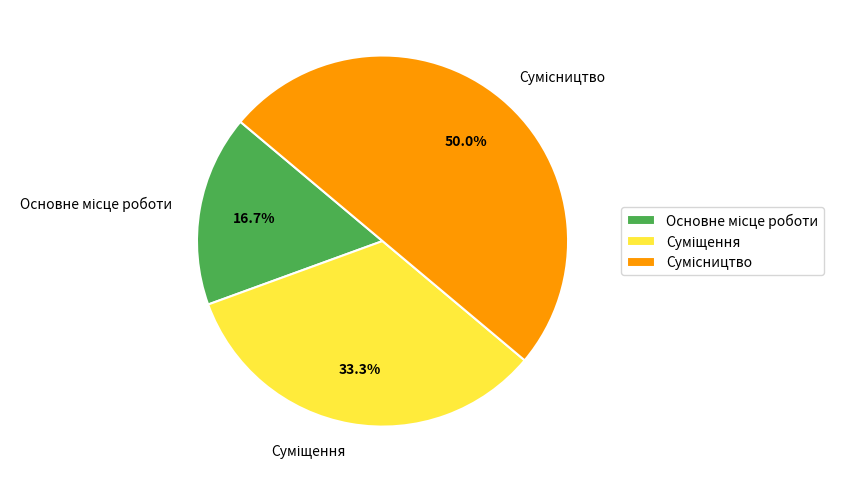

How many segments does this pie chart have?

3